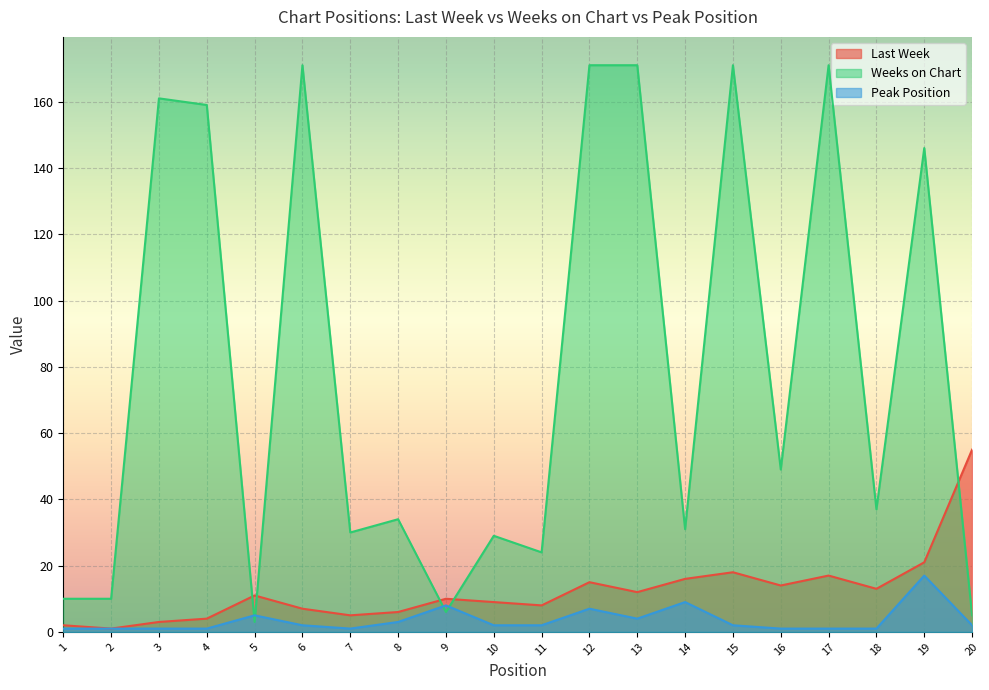

What is the value of the Weeks on Chart point at the 1st from the left?

10